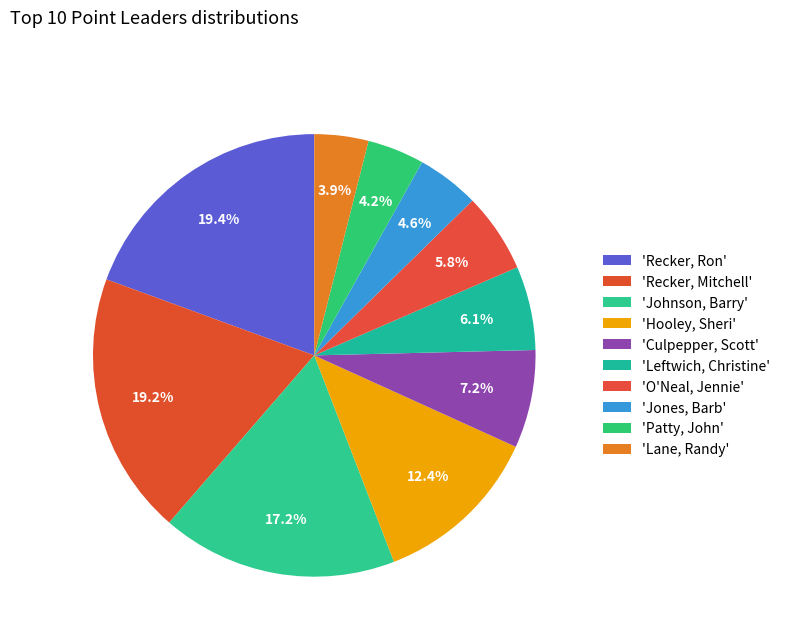

Rank the categories by value from lowest to highest.

Lane, Randy, Patty, John, Jones, Barb, O'Neal, Jennie, Leftwich, Christine, Culpepper, Scott, Hooley, Sheri, Johnson, Barry, Recker, Mitchell, Recker, Ron